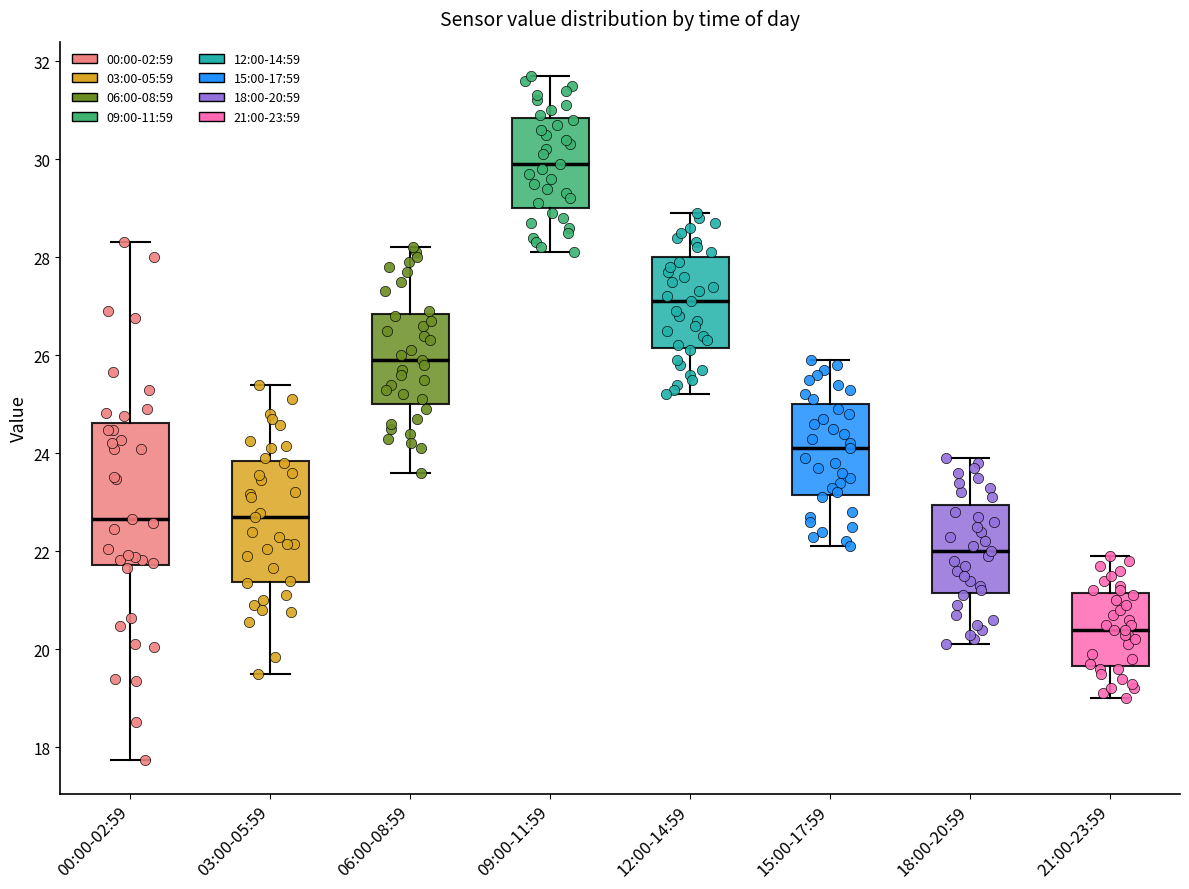

Reading left to right, transcribe this box plot: for each box, give where its median line is, the range the box spans, and where its two whiskers end, as read against the y-axis. The values are not printed on the chart, so give them approximately, as read against the axis.

00:00-02:59: median 22.6, box 21.8 to 24.6, whiskers 17.8 to 28.4
03:00-05:59: median 22.8, box 21.4 to 23.8, whiskers 19.6 to 25.4
06:00-08:59: median 26.0, box 25.0 to 26.8, whiskers 23.6 to 28.2
09:00-11:59: median 30.0, box 29.0 to 30.8, whiskers 28.2 to 31.8
12:00-14:59: median 27.2, box 26.2 to 28.0, whiskers 25.2 to 29.0
15:00-17:59: median 24.2, box 23.2 to 25.0, whiskers 22.2 to 26.0
18:00-20:59: median 22.0, box 21.2 to 23.0, whiskers 20.2 to 24.0
21:00-23:59: median 20.4, box 19.6 to 21.2, whiskers 19.0 to 22.0